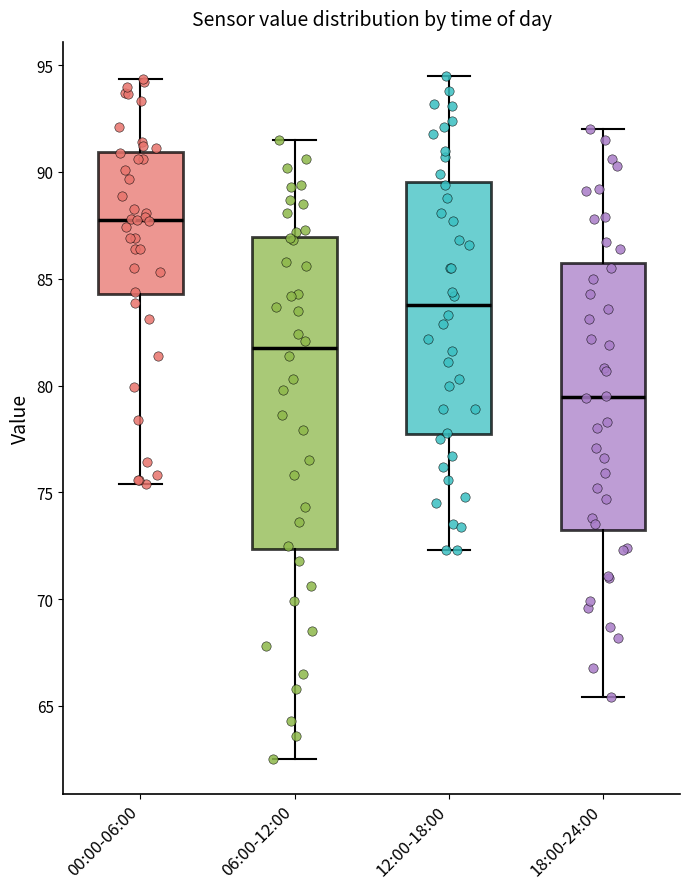

Which box has the highest median line?

00:00-06:00